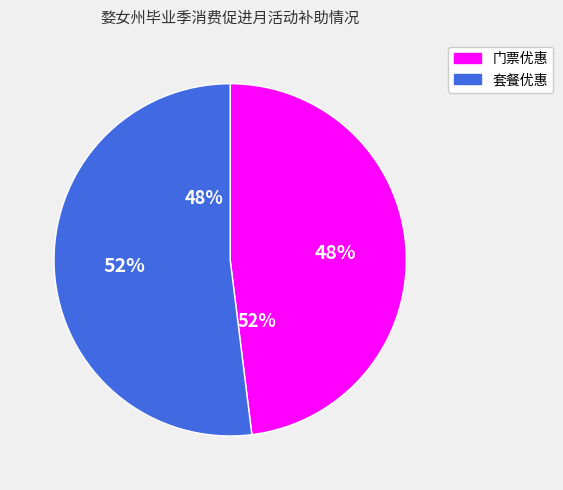

To the nearest percent, what portion does 门票优惠 represent?

48%